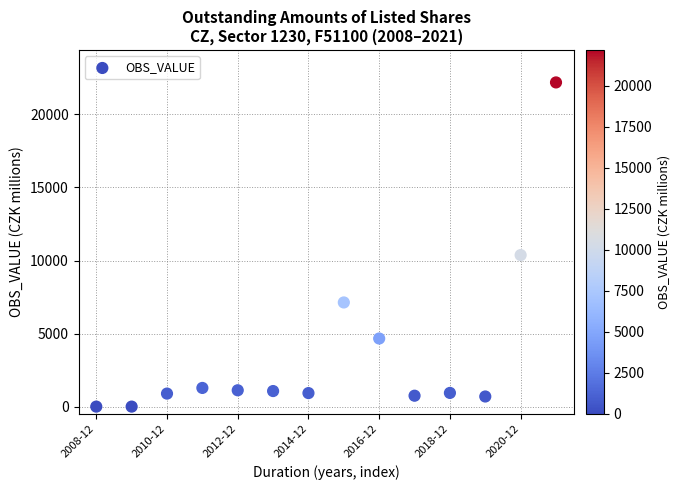

What is the range of Y values (max minus min)?

22192.0